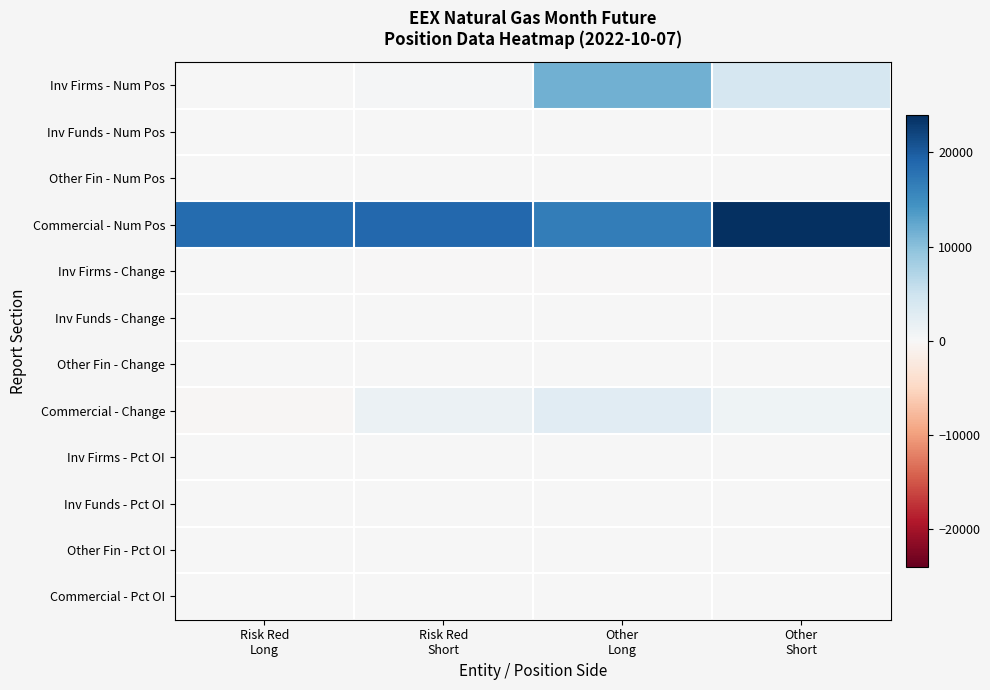

How many categories are shown in the chart?

4